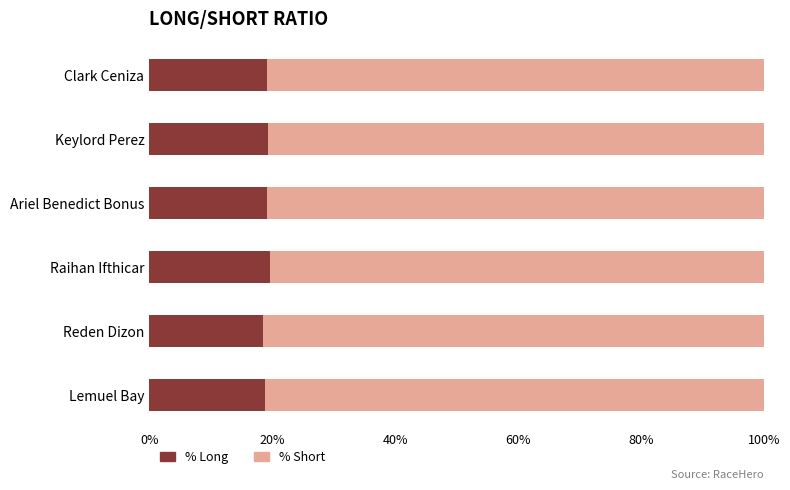

What are all the series names shown in the legend?

% Long, % Short